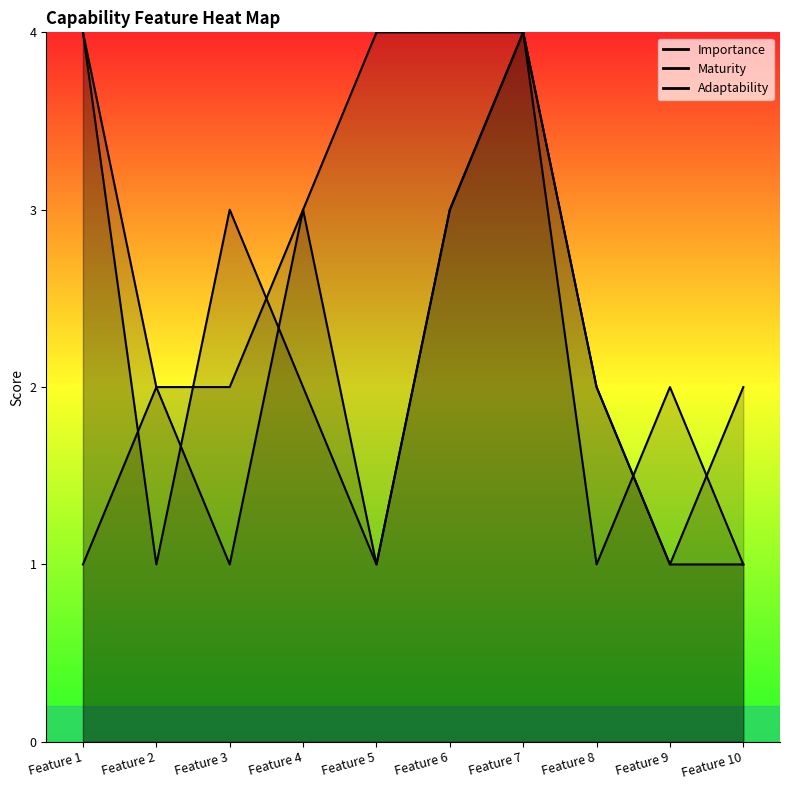

Which label corresponds to the smallest value in the chart?

Feature 2